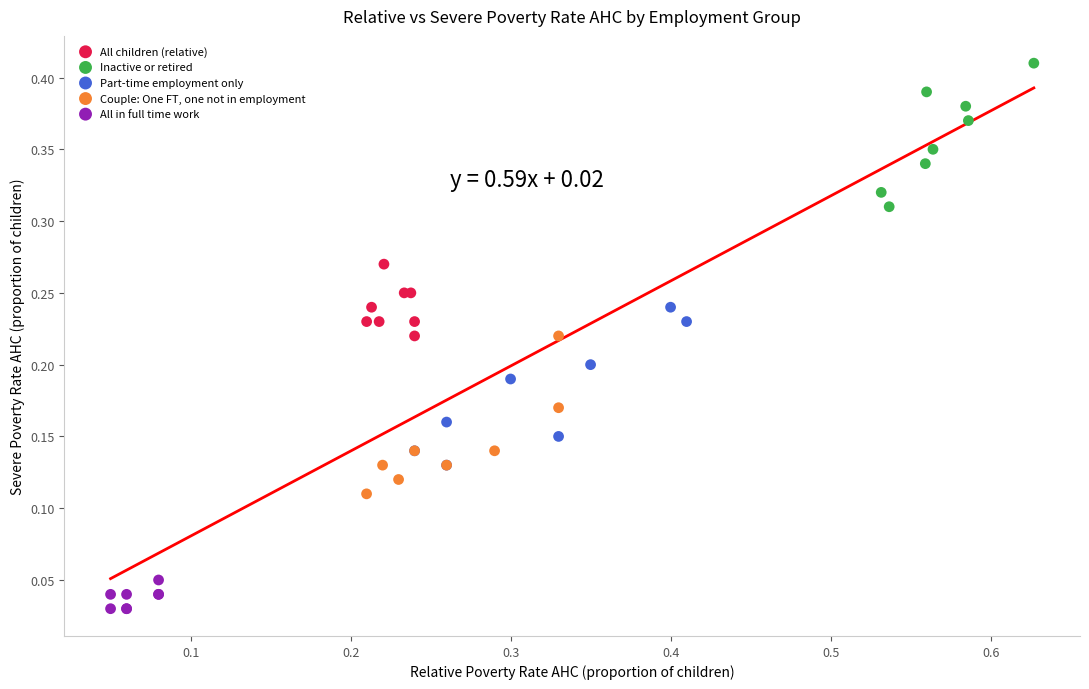

Which series reaches the minimum Y coordinate?

All in full time work